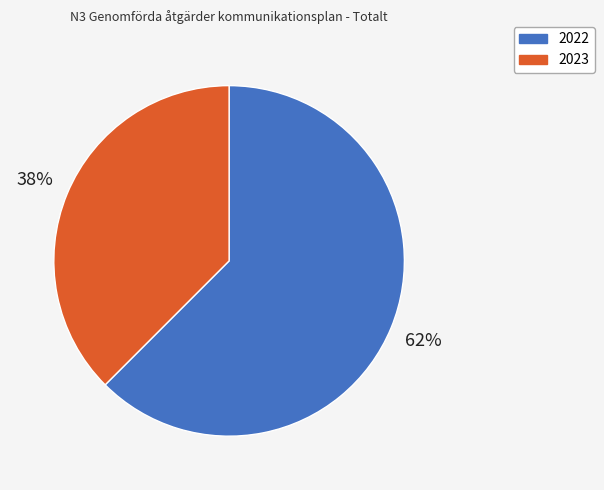

The 2023 slice represents 46% of the pie. True or false?

False